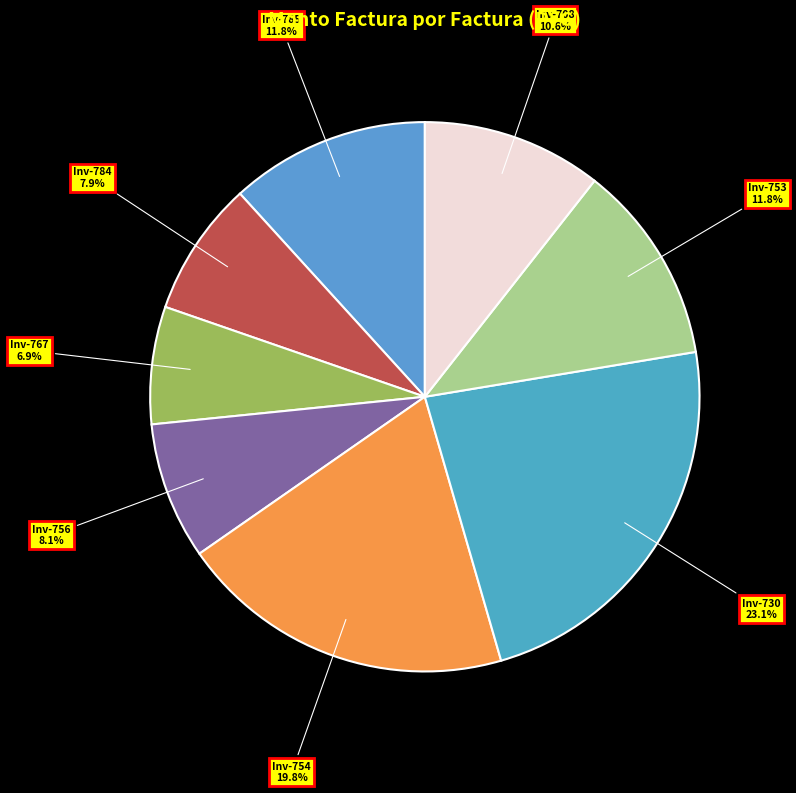

What percentage is NOT represented by Inv-708?

89.4%